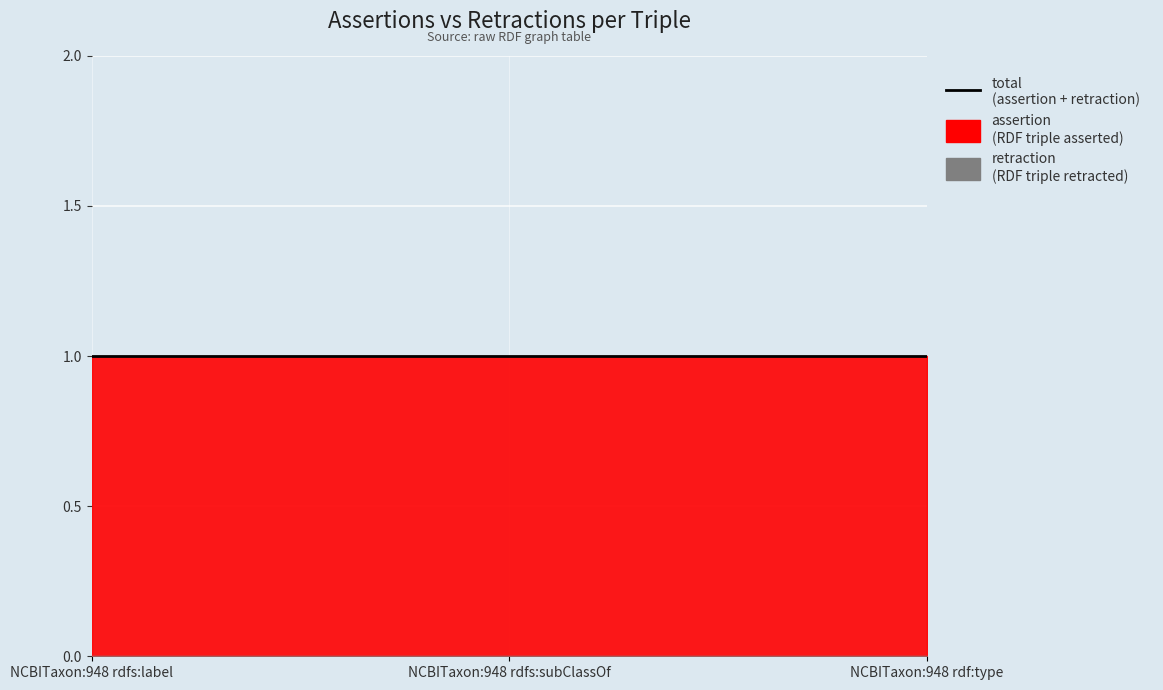

Which series changed the most between NCBITaxon:948 rdfs:label and NCBITaxon:948 rdfs:subClassOf?

assertion